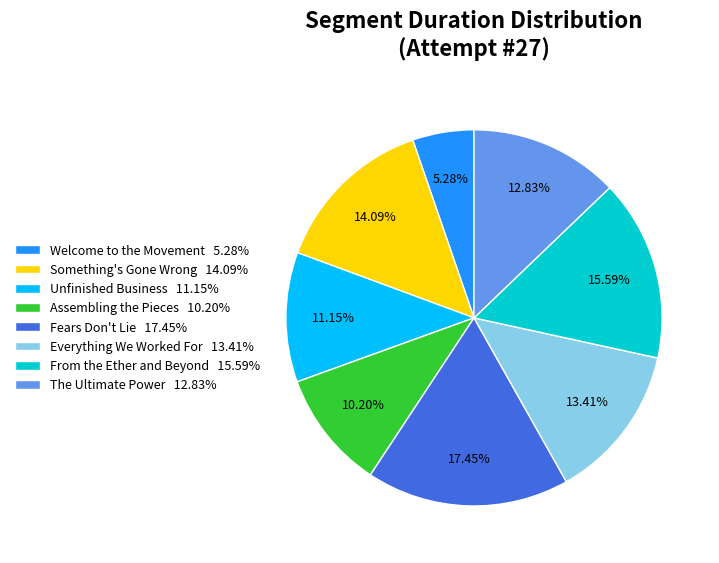

True or false: Everything We Worked For accounts for 13% of the total.

True